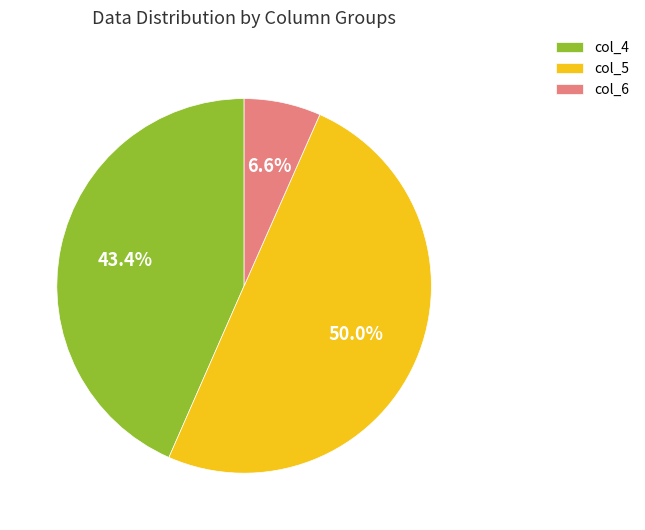

What is the ratio of the value at col_4 to the value at col_5?

0.9